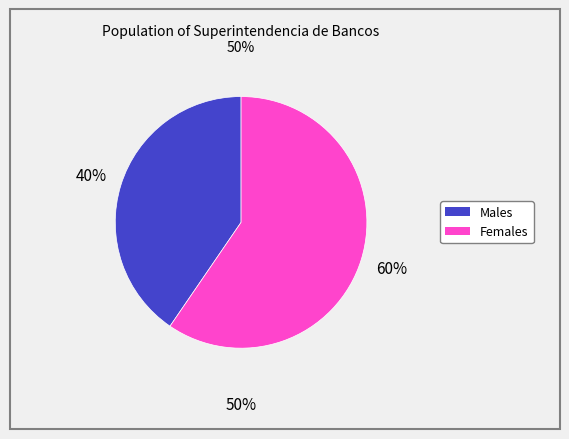

To the nearest percent, what is the average slice percentage?

50%